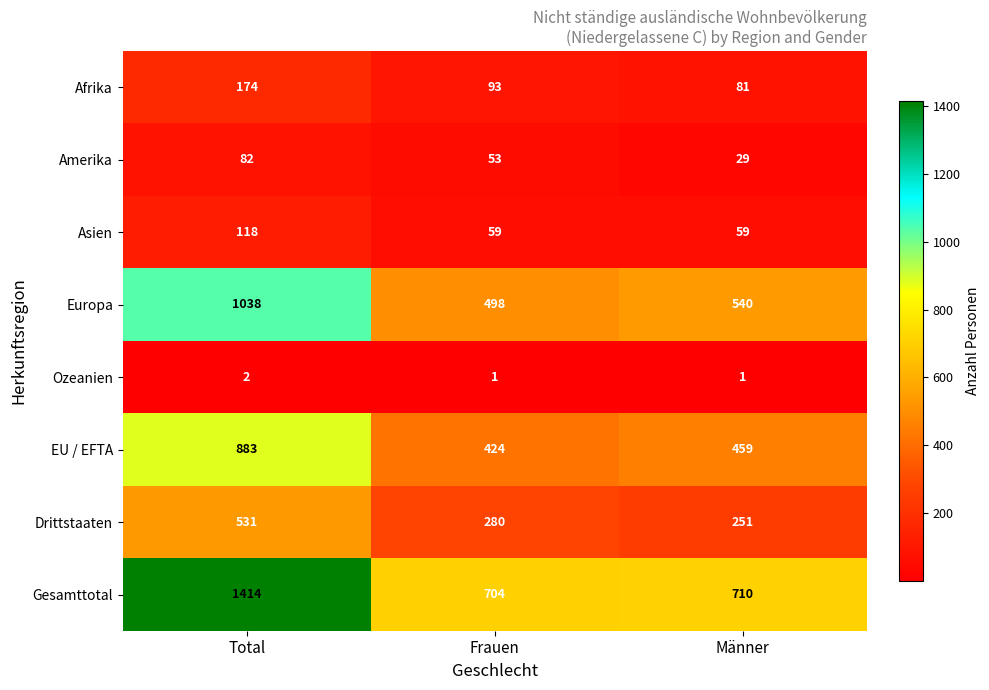

What is the total value across all series at Männer?

2130